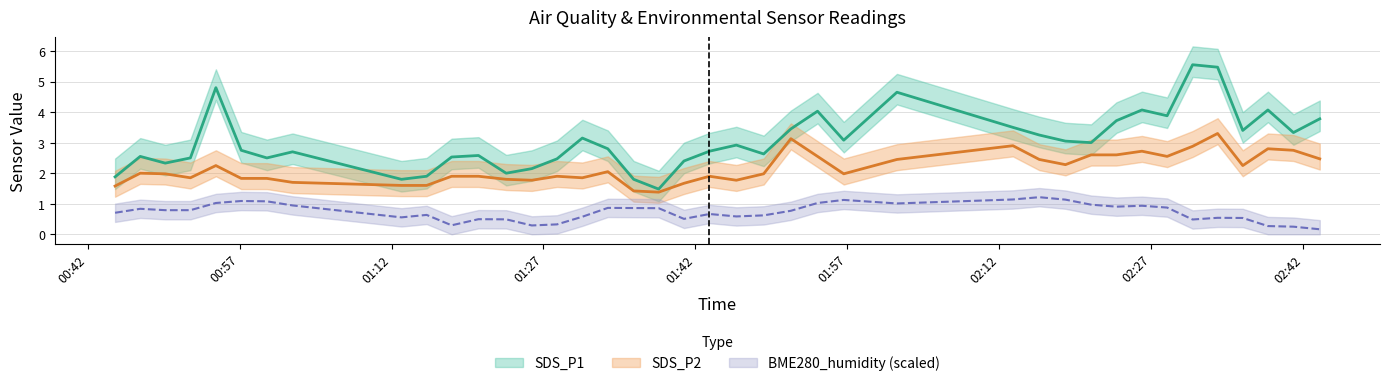

Between 2022/08/12 00:44:43 and 2022/08/12 02:26:04, which series saw the biggest shift?

SDS_P1